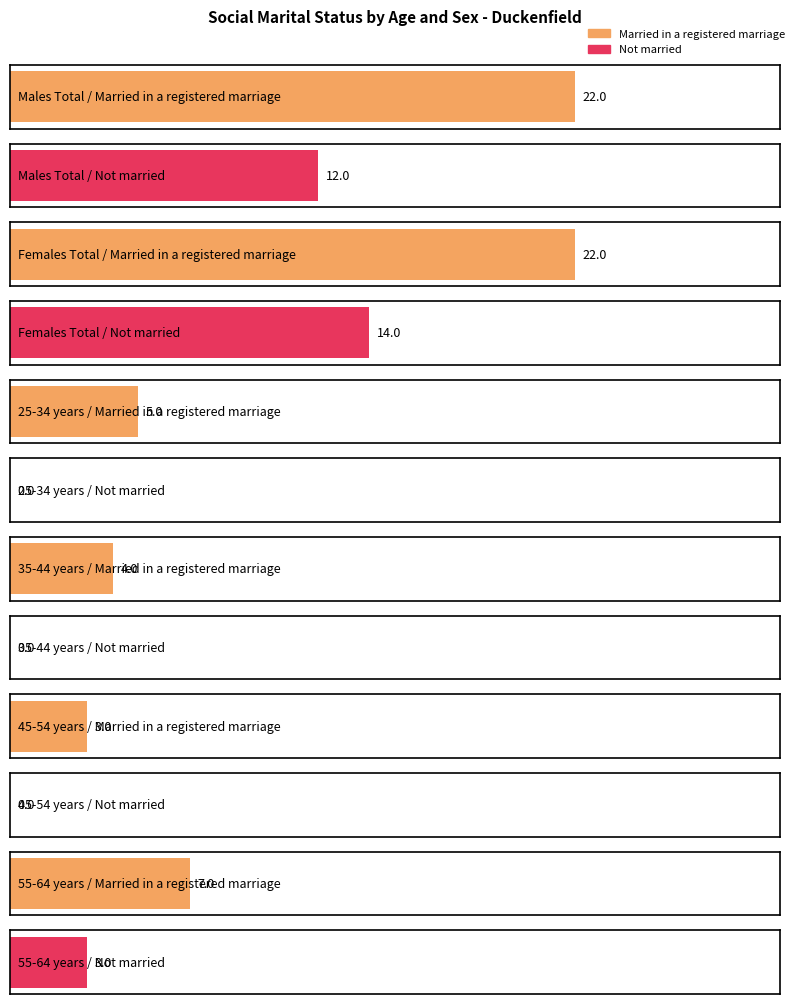

The value of Married in a registered marriage at 25-34 years is 5. True or false?

True